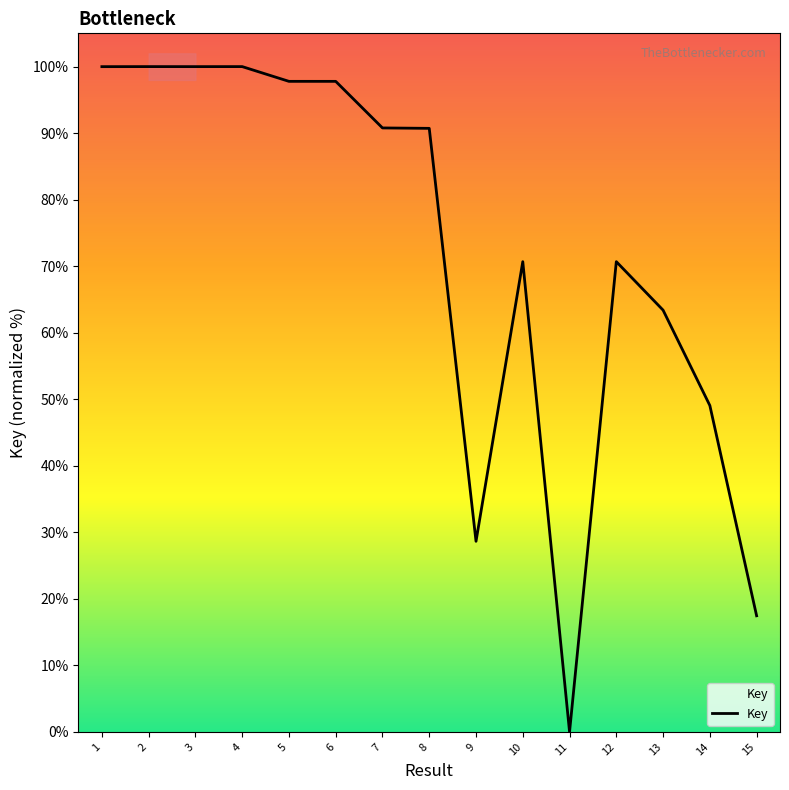

At which label does the data first exceed 90?

1